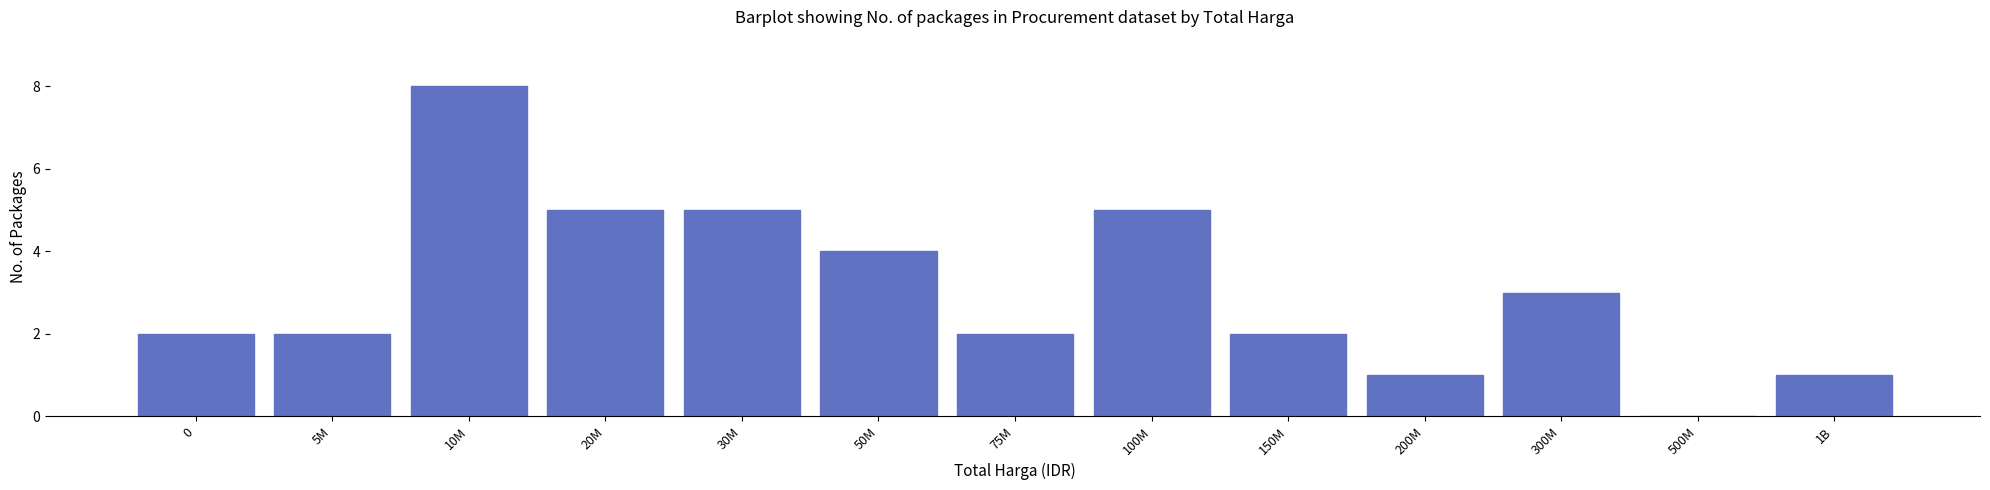

Reading left to right, extract all data points from this chart.

0=2	5M=2	10M=8	20M=5	30M=5	50M=4	75M=2	100M=5	150M=2	200M=1	300M=3	500M=0	1B=1